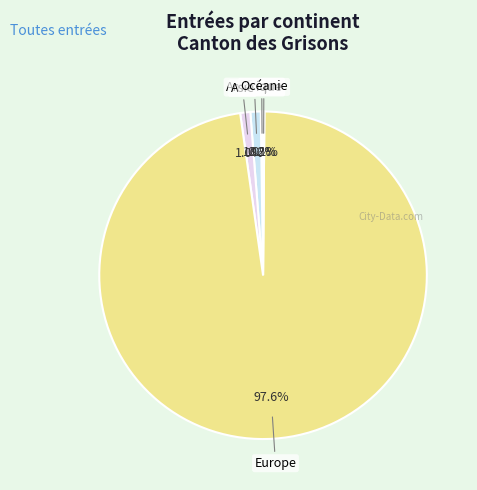

Which category has the biggest portion of the pie?

Europe